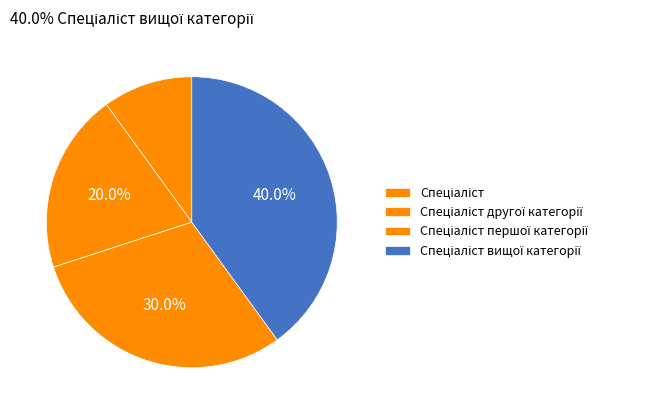

To the nearest percent, what portion does Спеціаліст represent?

10%